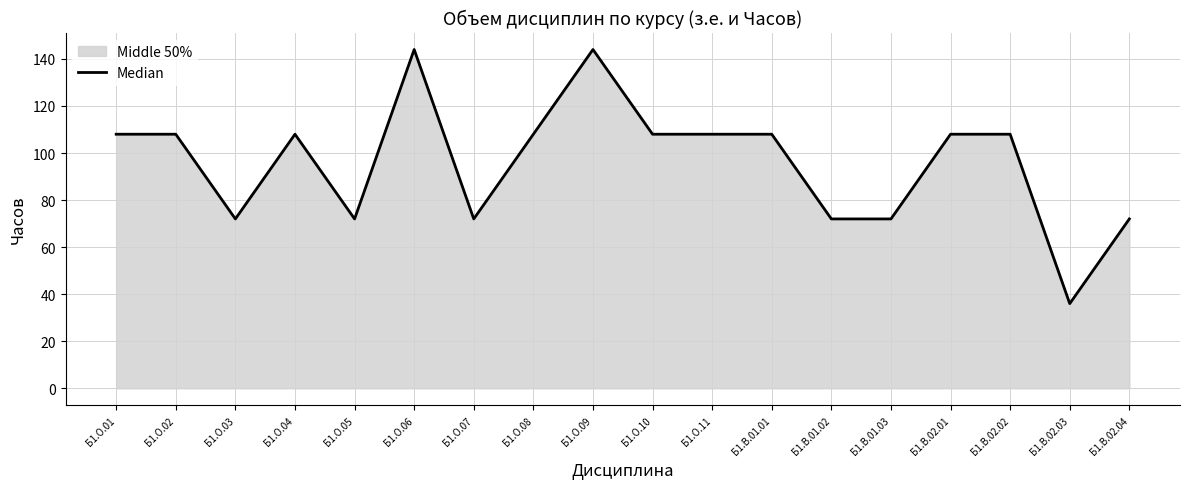

What is the smallest value displayed?

36